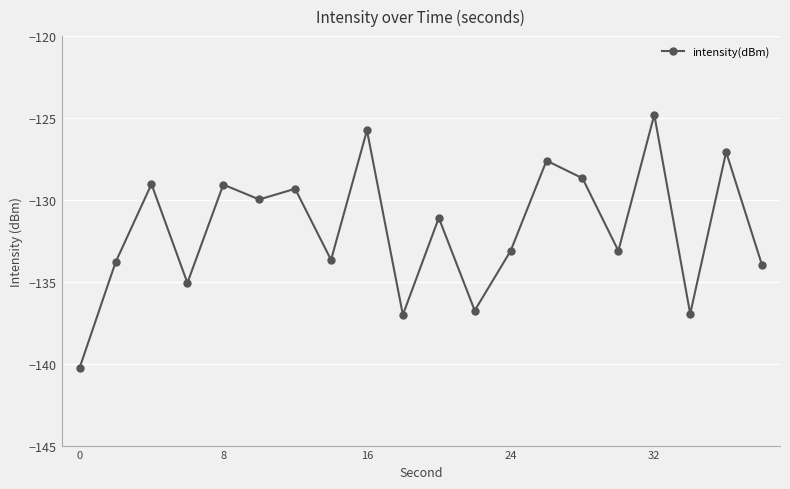

What is the sum of all values?

-2636.1